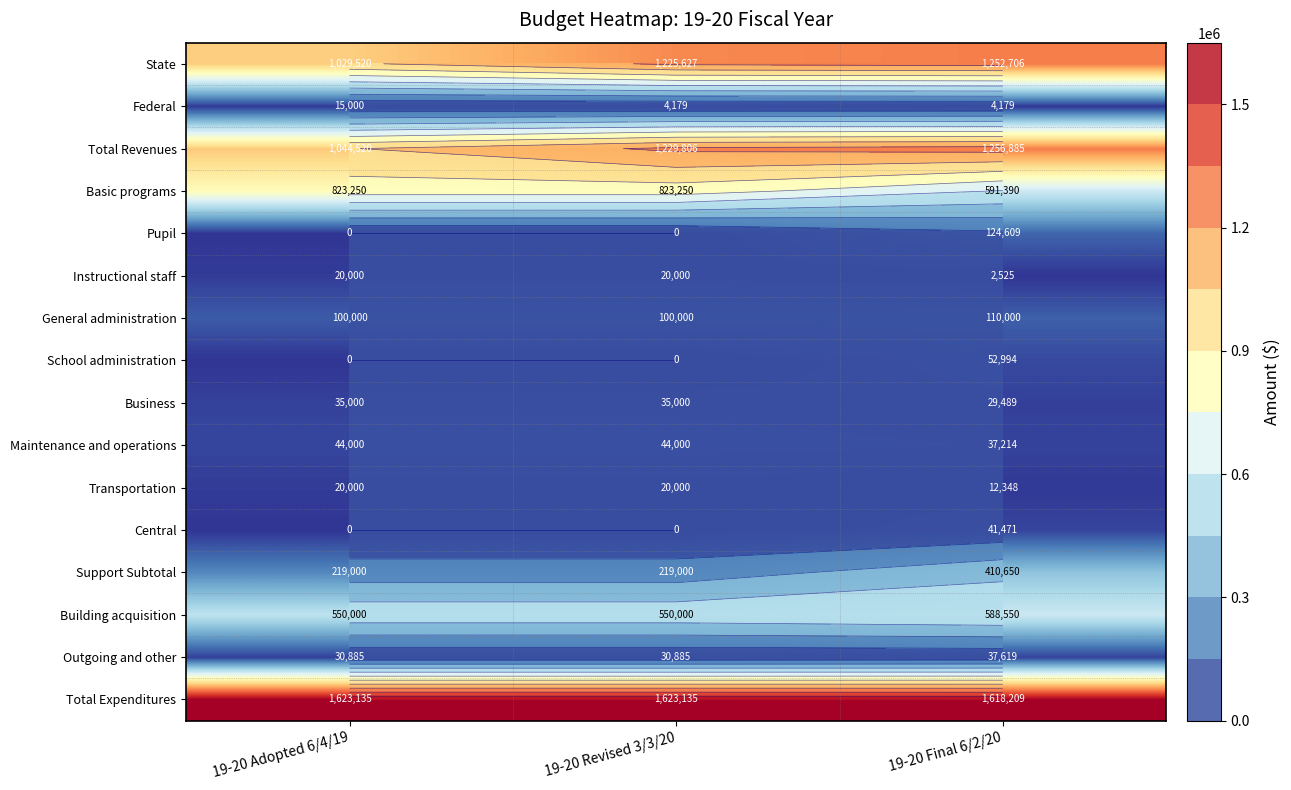

What is the minimum value for Support Subtotal?

219000